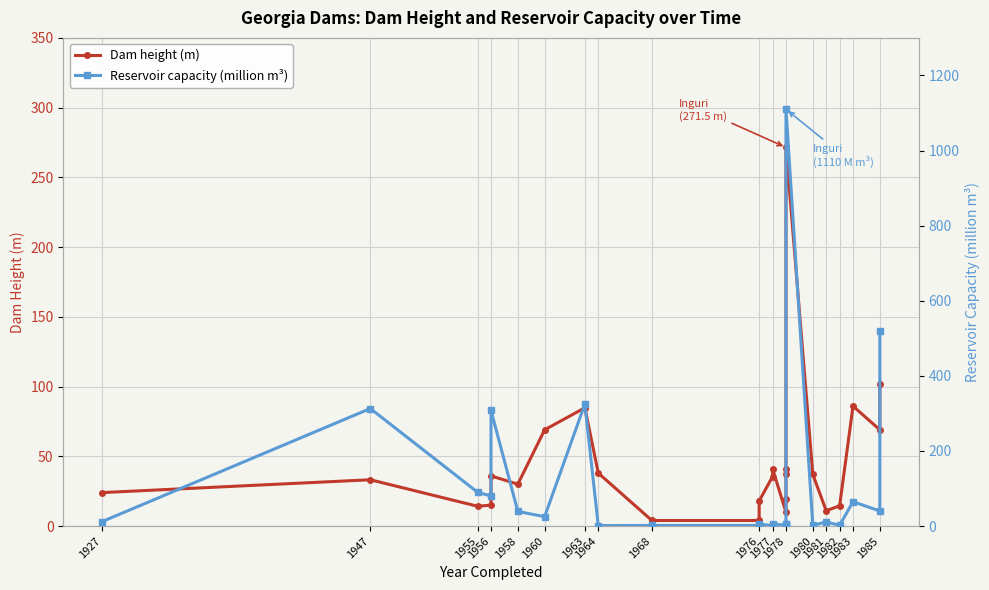

Between which two adjacent categories do Dam height (m) and Reservoir capacity (million m³) first intersect?

1927 and 1947